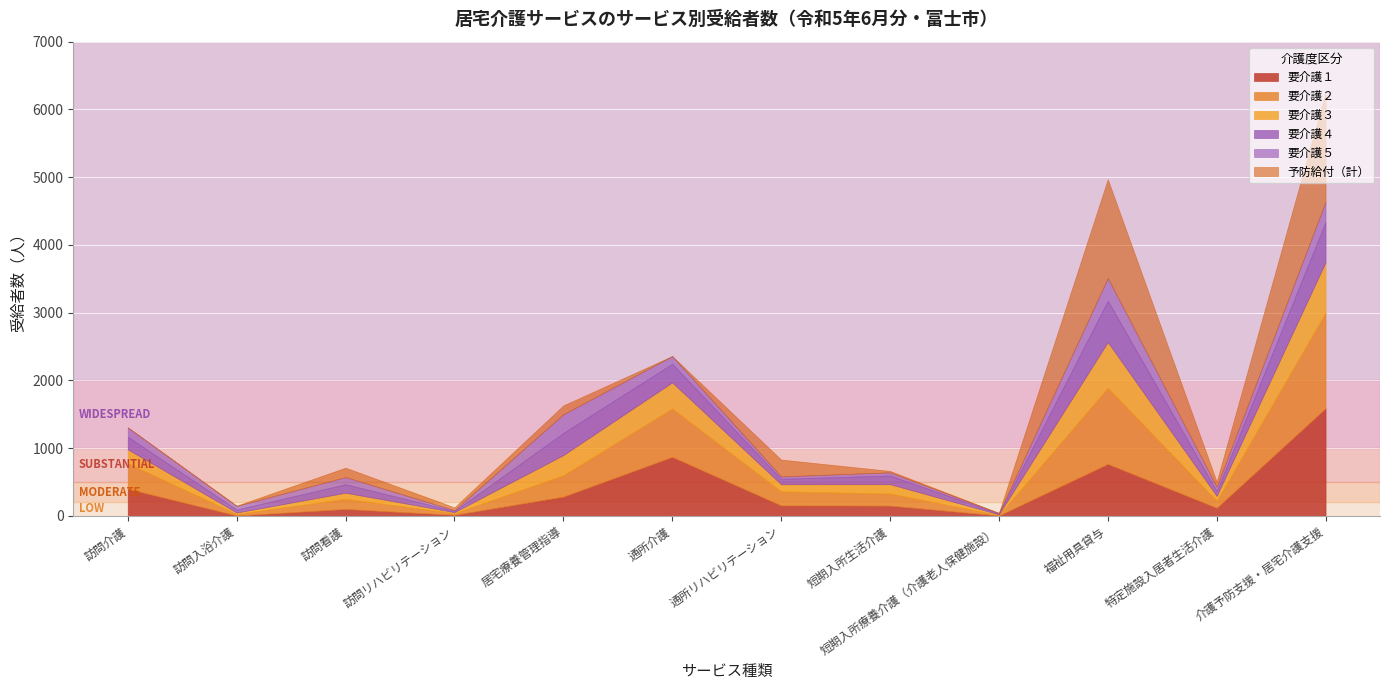

The 要介護３ series shows 155 at 訪問看護. True or false?

False